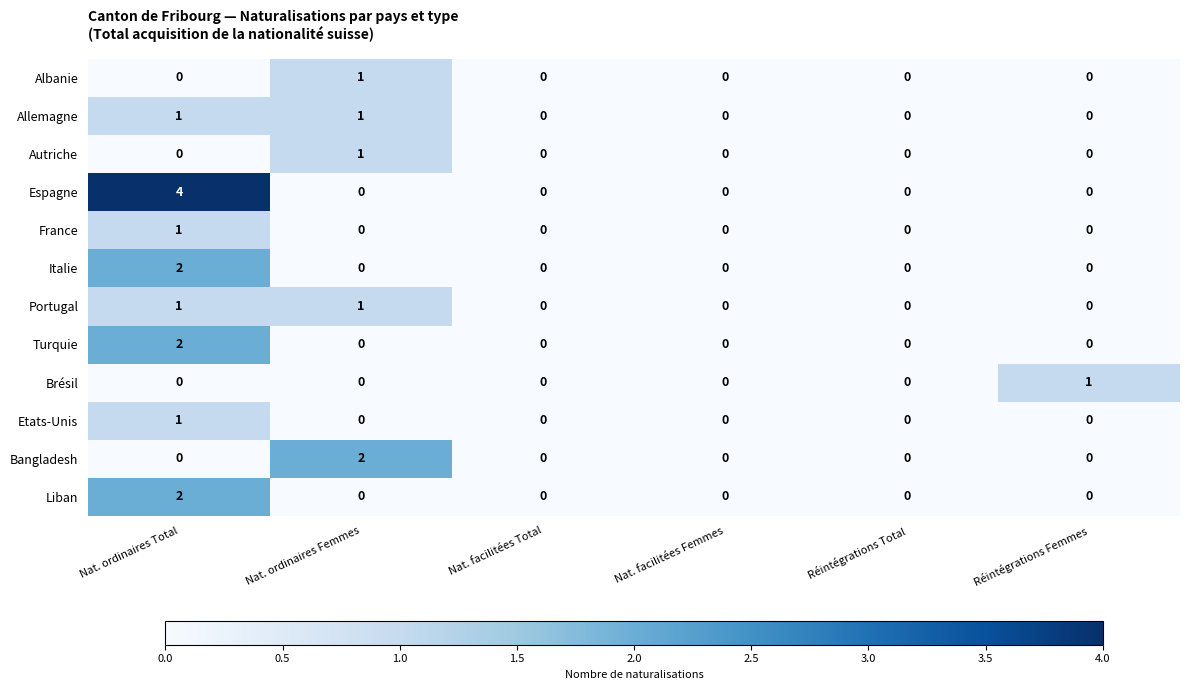

How many data points does each series have?

6